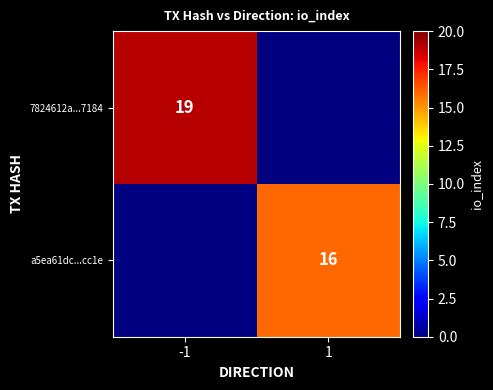

At how many categories does at least one series exceed 18?

1